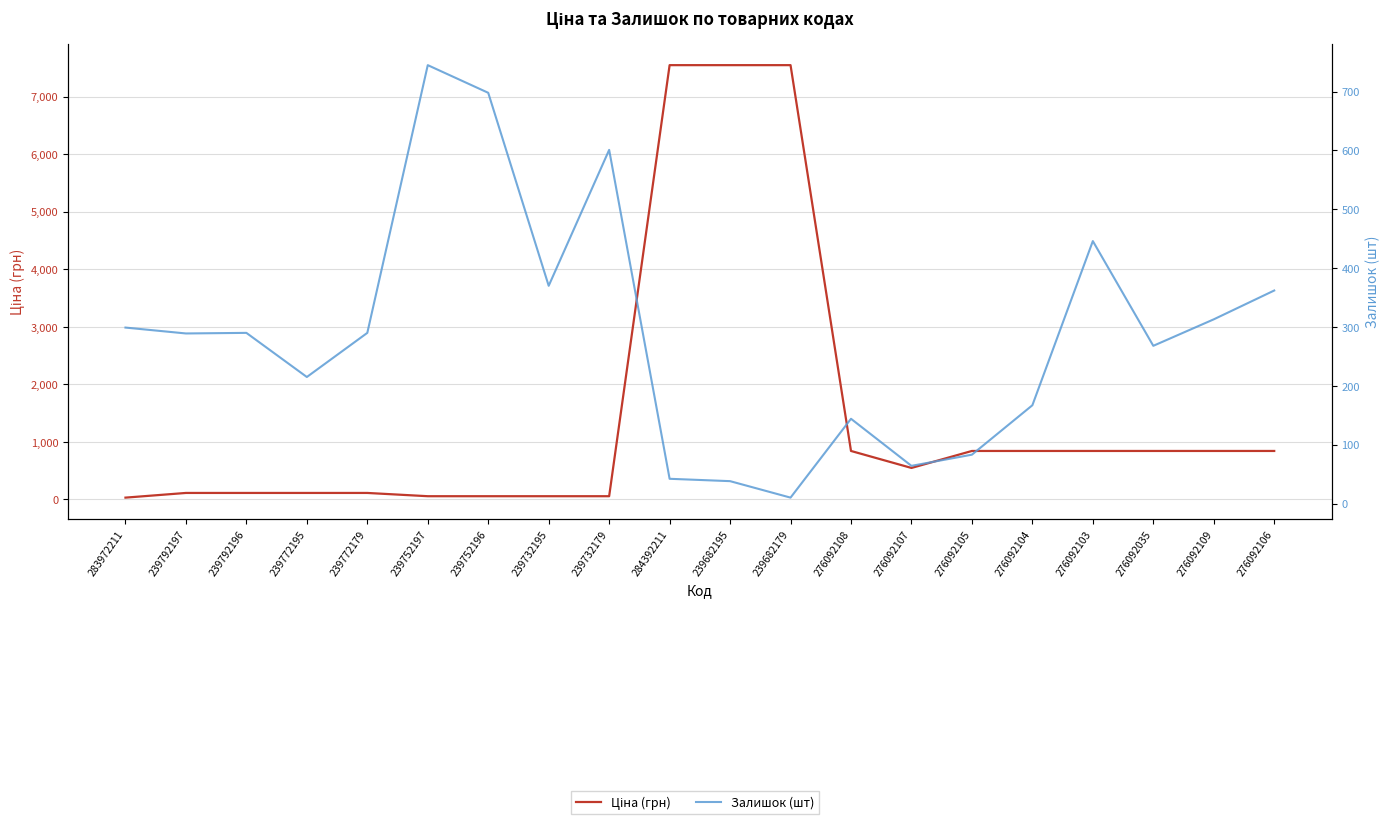

What position from the left is 239772195?

4